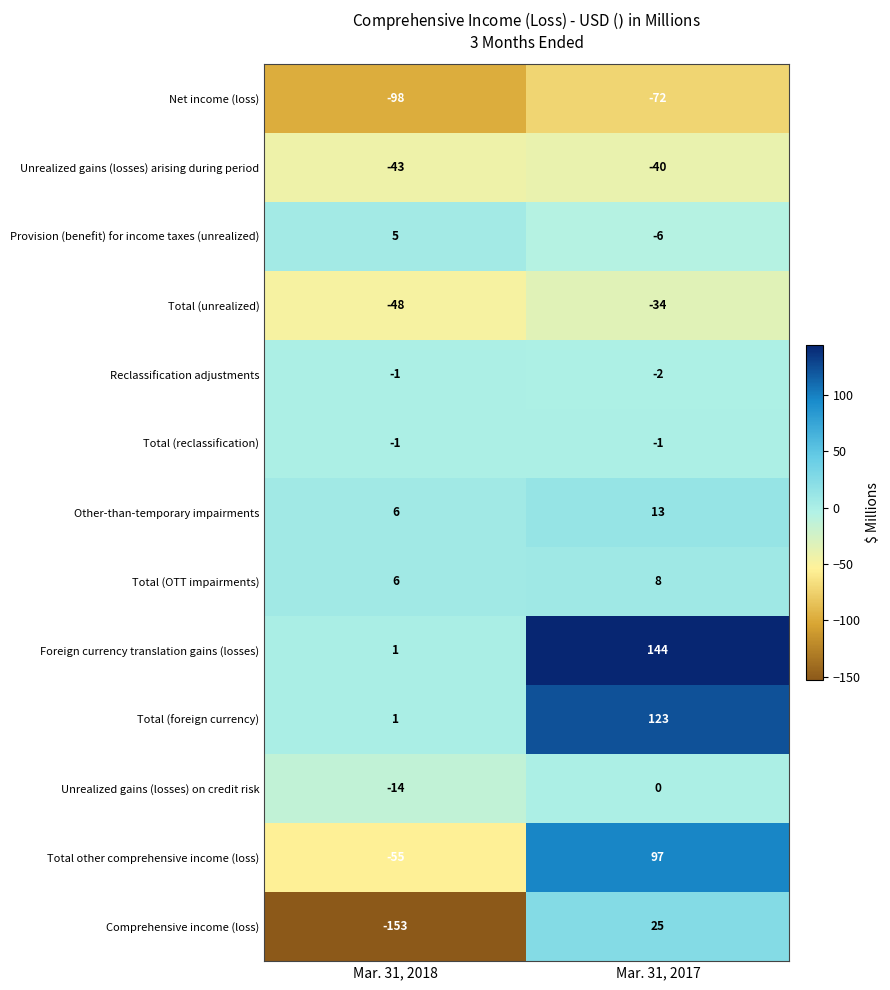

True or false: Total other comprehensive income (loss) has a value of -55 at Mar. 31, 2018.

True